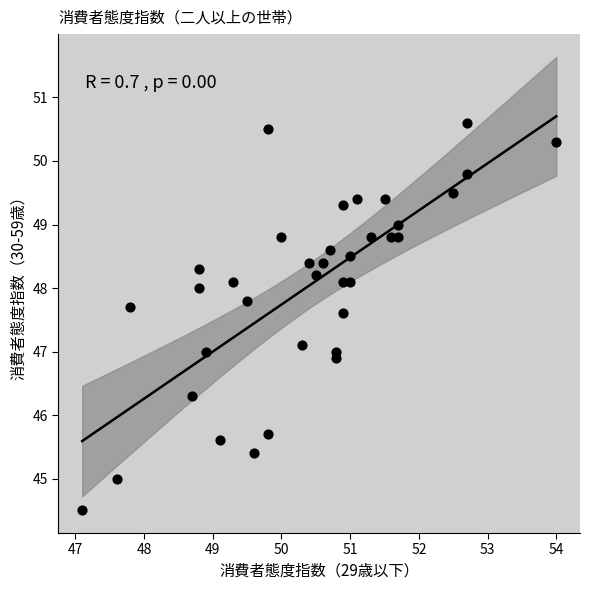

What is the range of X values (max minus min)?

6.9